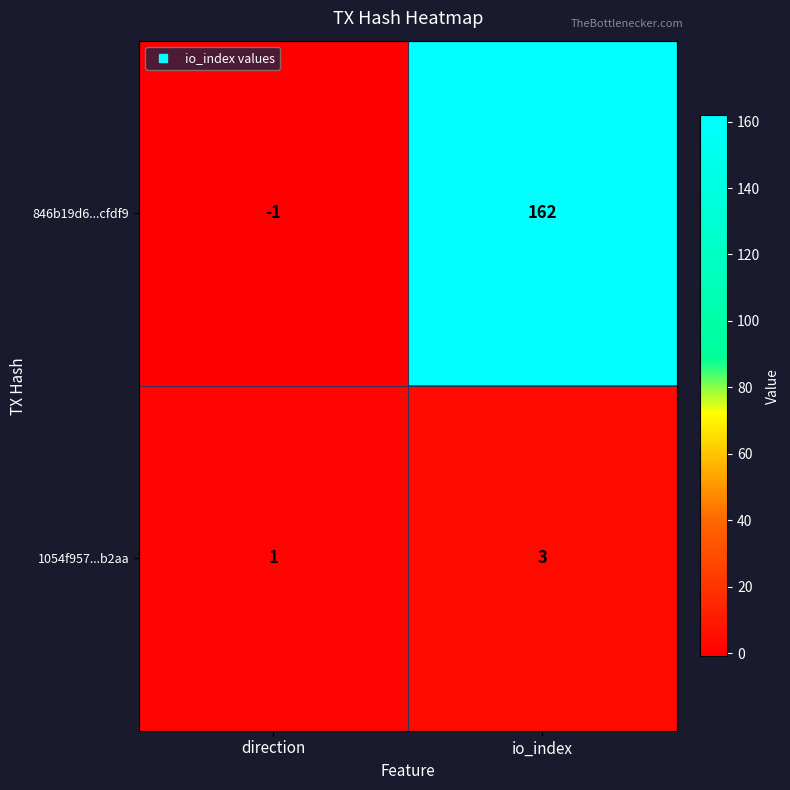

Which series has the largest range (max minus min)?

846b19d6...cfdf9